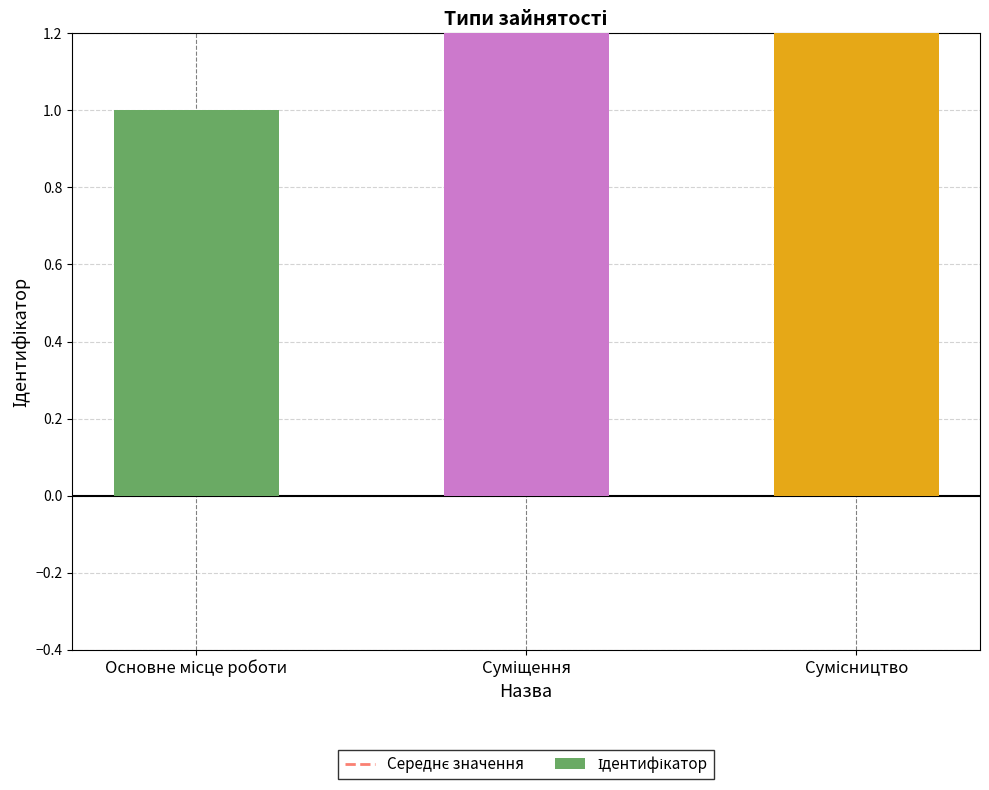

What is the difference between the second highest and minimum values?

1